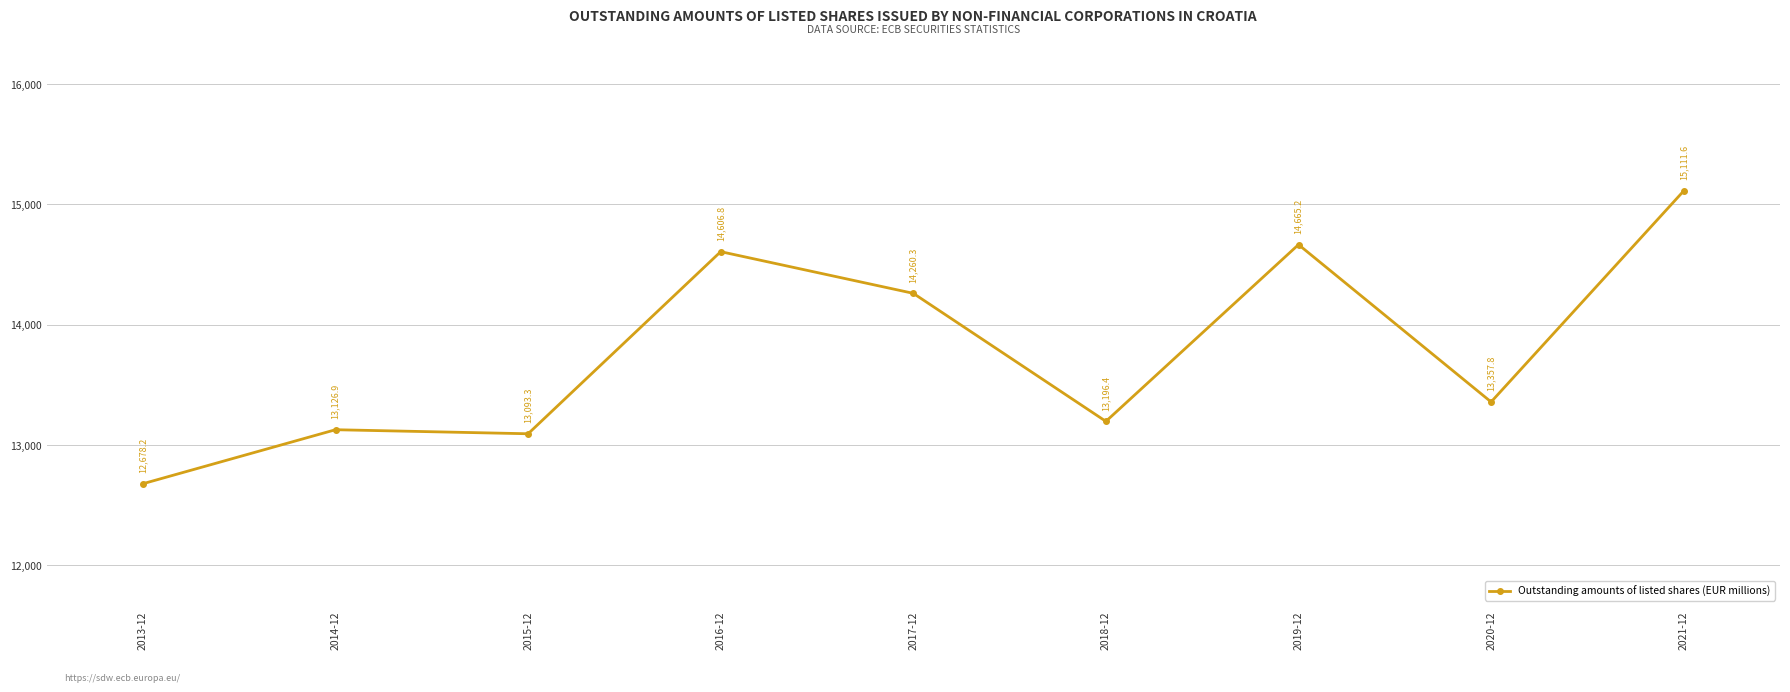

At which label is the value closest to 13894?

2017-12